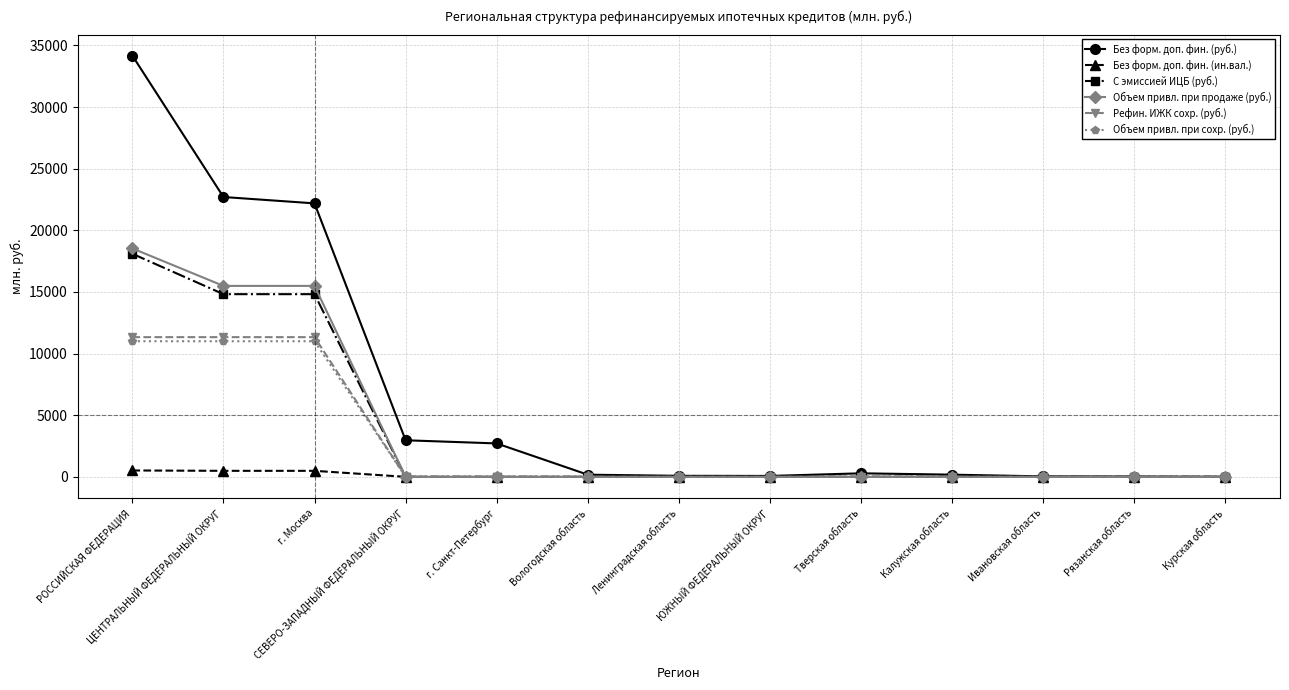

True or false: С эмиссией ИЦБ (руб.) has a value of 0 at СЕВЕРО-ЗАПАДНЫЙ ФЕДЕРАЛЬНЫЙ ОКРУГ.

True